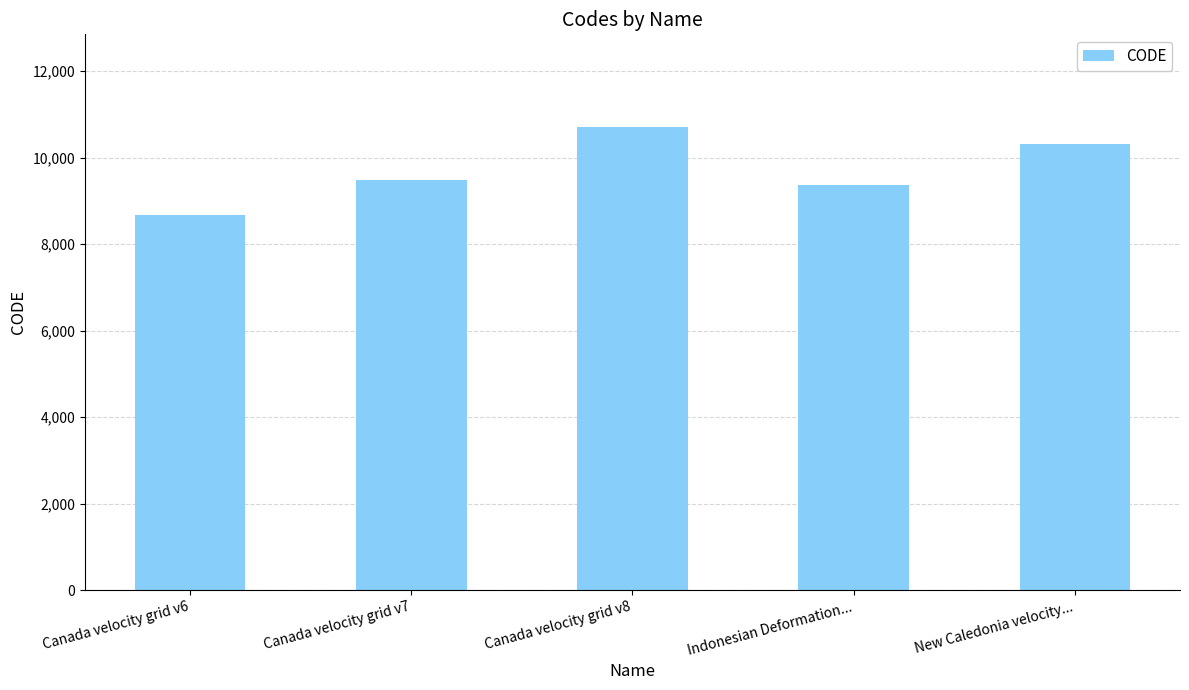

What is the ratio of the value at Canada velocity grid v7 to the value at New Caledonia velocity...?

0.9